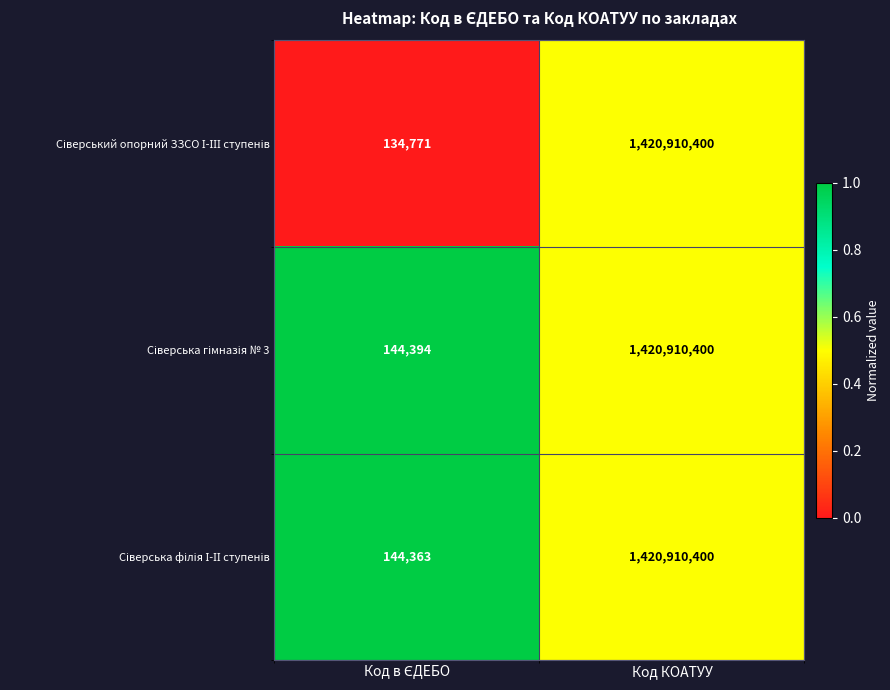

What is the maximum value shown in the chart?

1420910400